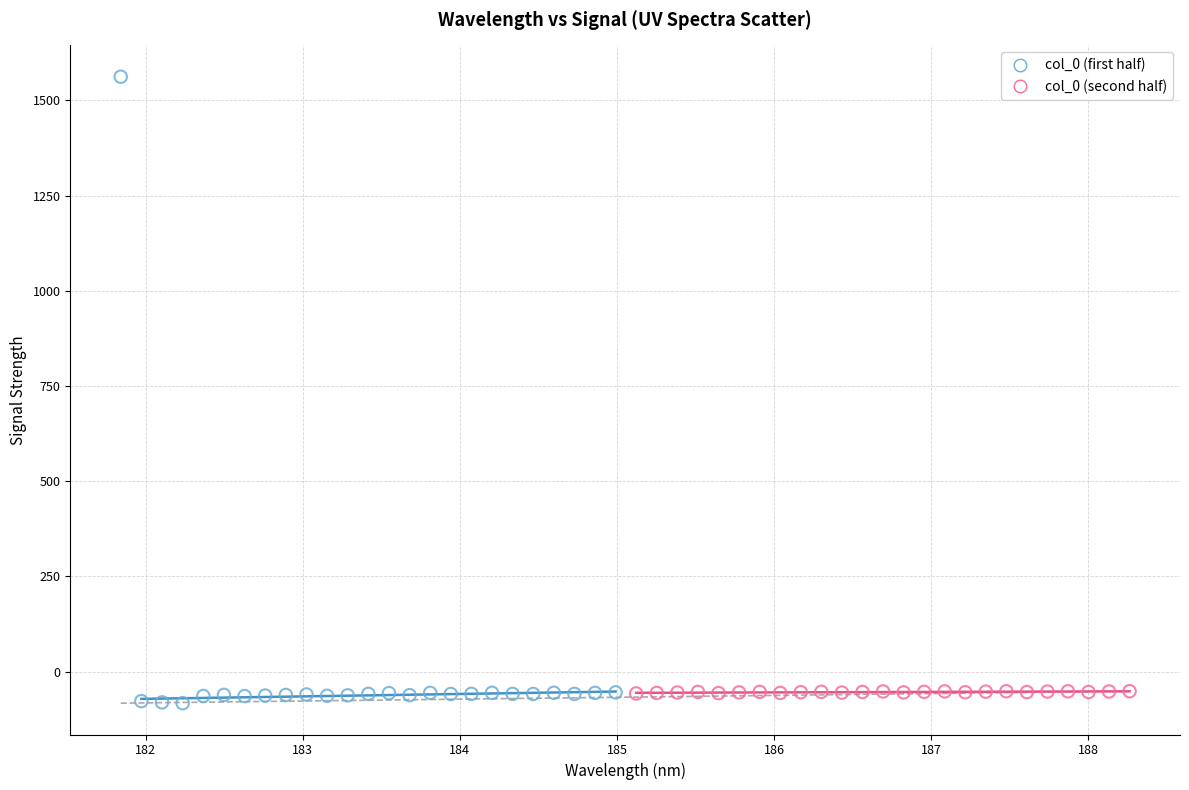

Which series has the widest spread of Y values?

col_0 (first half)